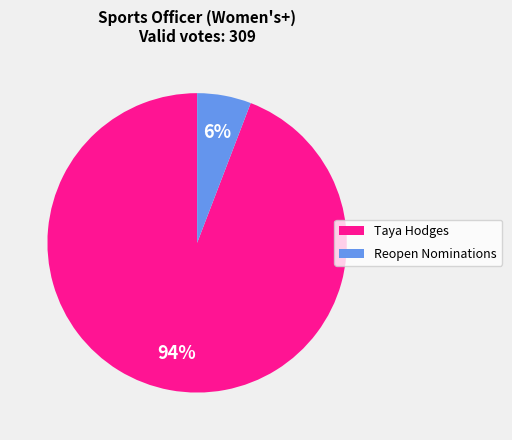

What percentage is the Reopen Nominations slice, to the nearest percent?

6%